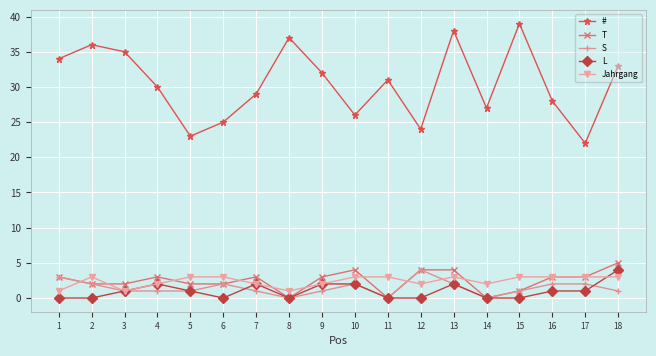

The value of S at 12 is 2. True or false?

False